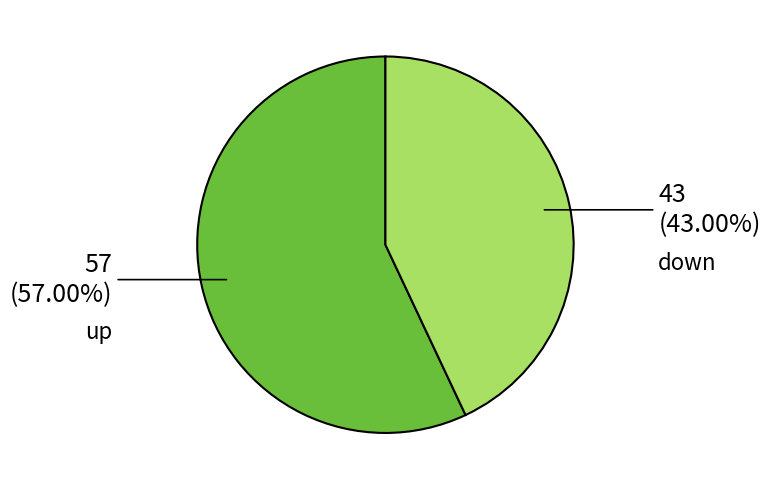

Is there a majority slice in this chart?

Yes